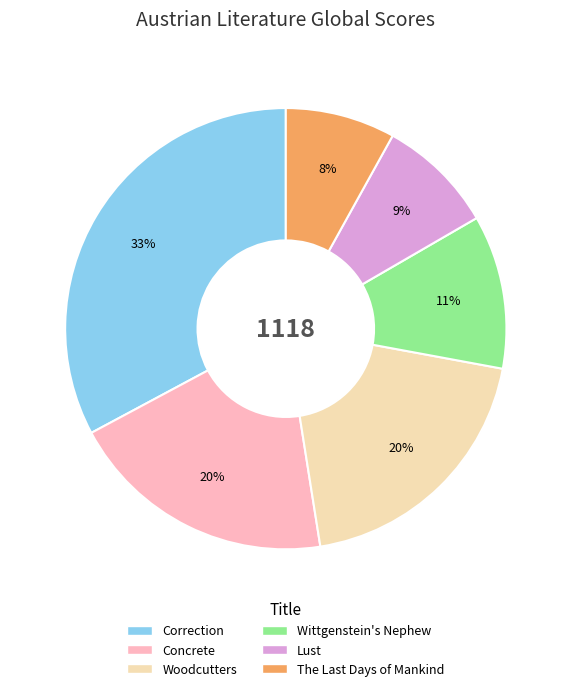

To the nearest percent, what percentage of the pie is Woodcutters?

20%